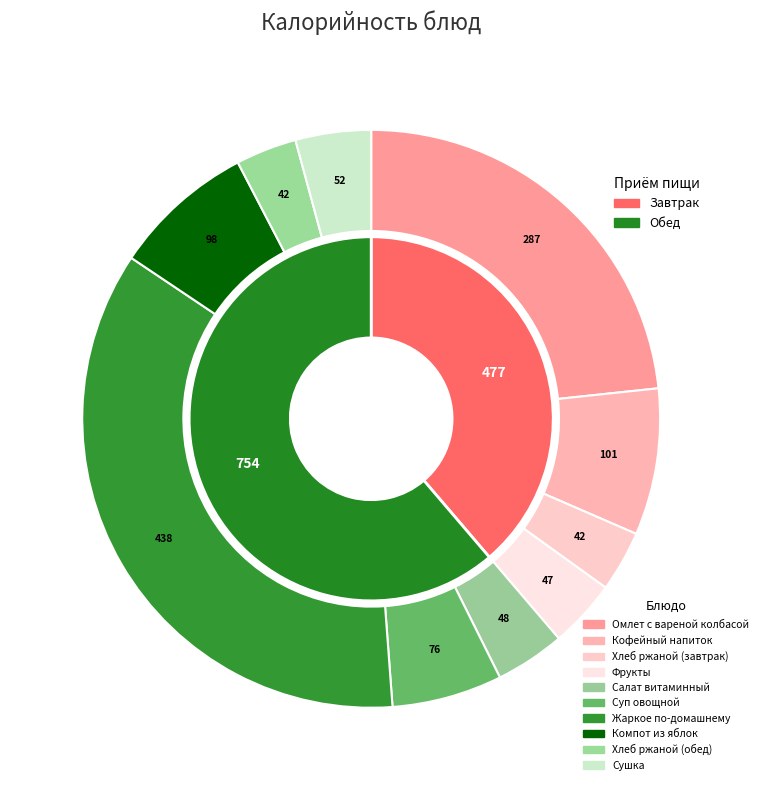

Count the number of slices in the pie.

10